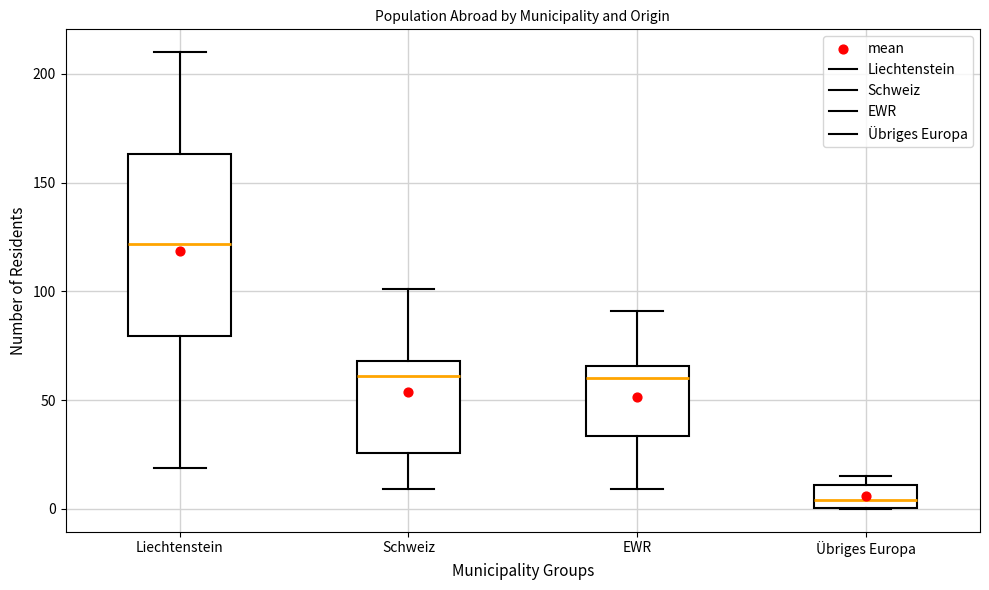

Which box's median line is the lowest?

Übriges Europa